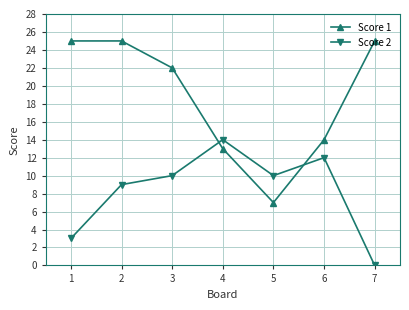

At which category is the sum across all series the highest?

2